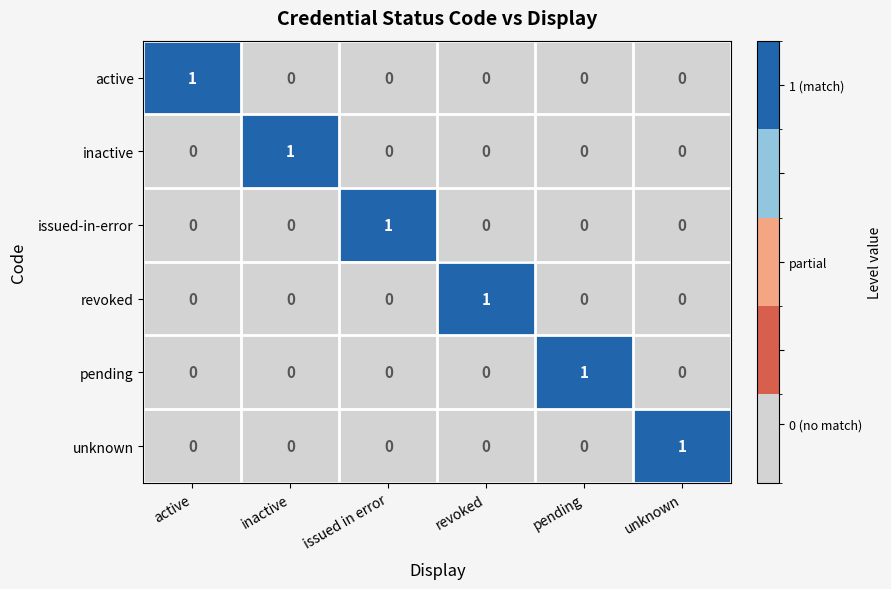

At how many categories does at least one series exceed 0?

6